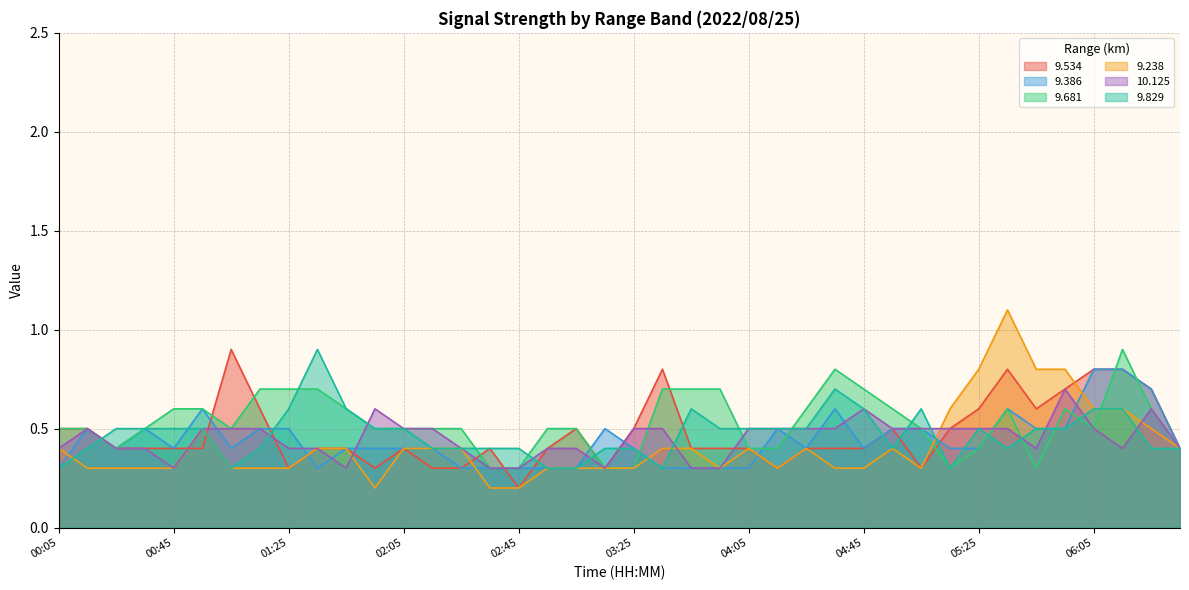

Which has a higher value, 02:15 or 05:55?

05:55